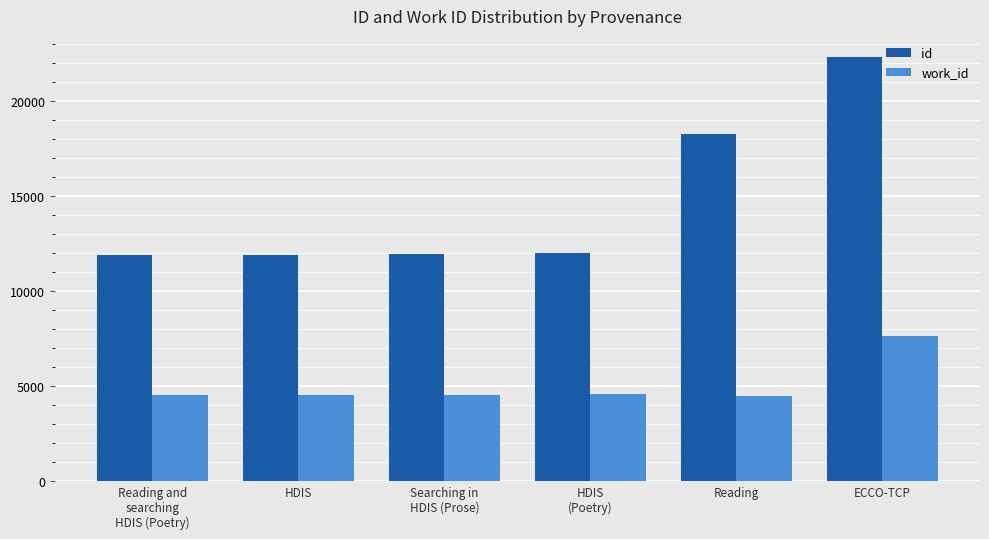

Is it true that id equals 17300.8 at HDIS
(Poetry)?

False